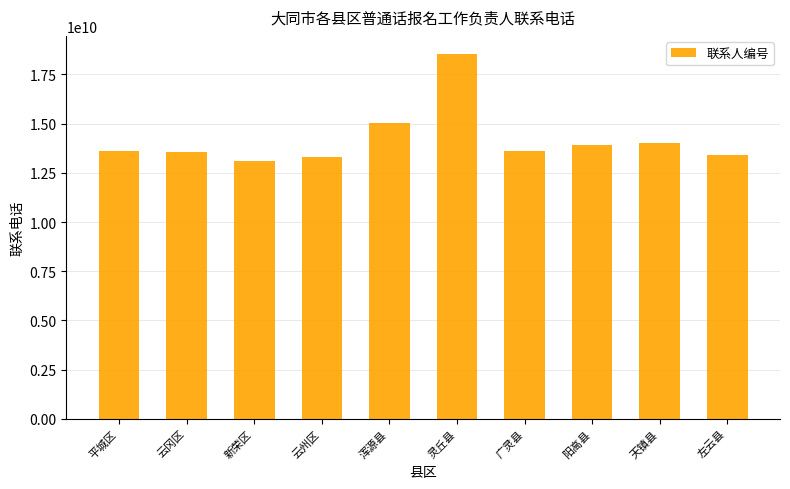

What is the minimum value shown in the chart?

13111284981